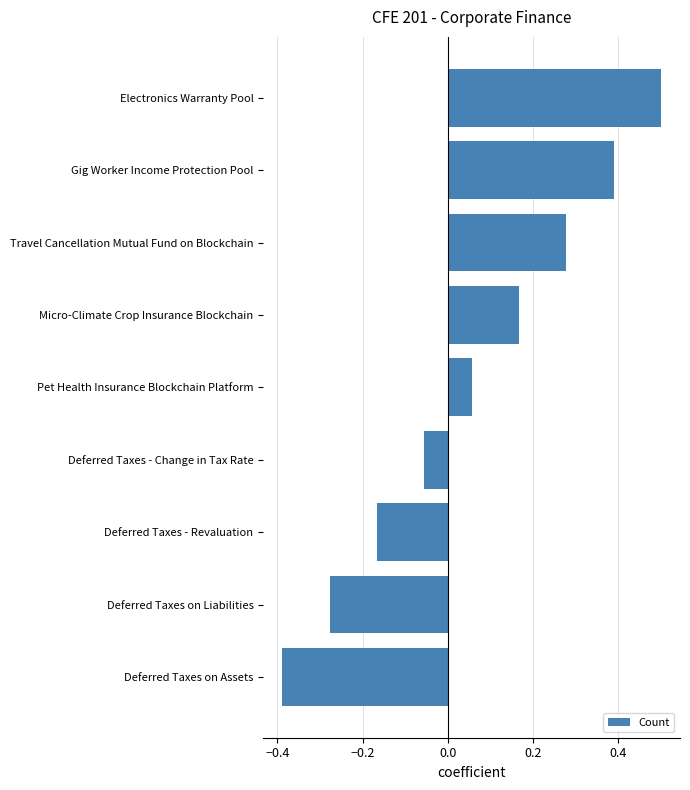

Is it true that the value at Deferred Taxes - Revaluation is -0.1?

False